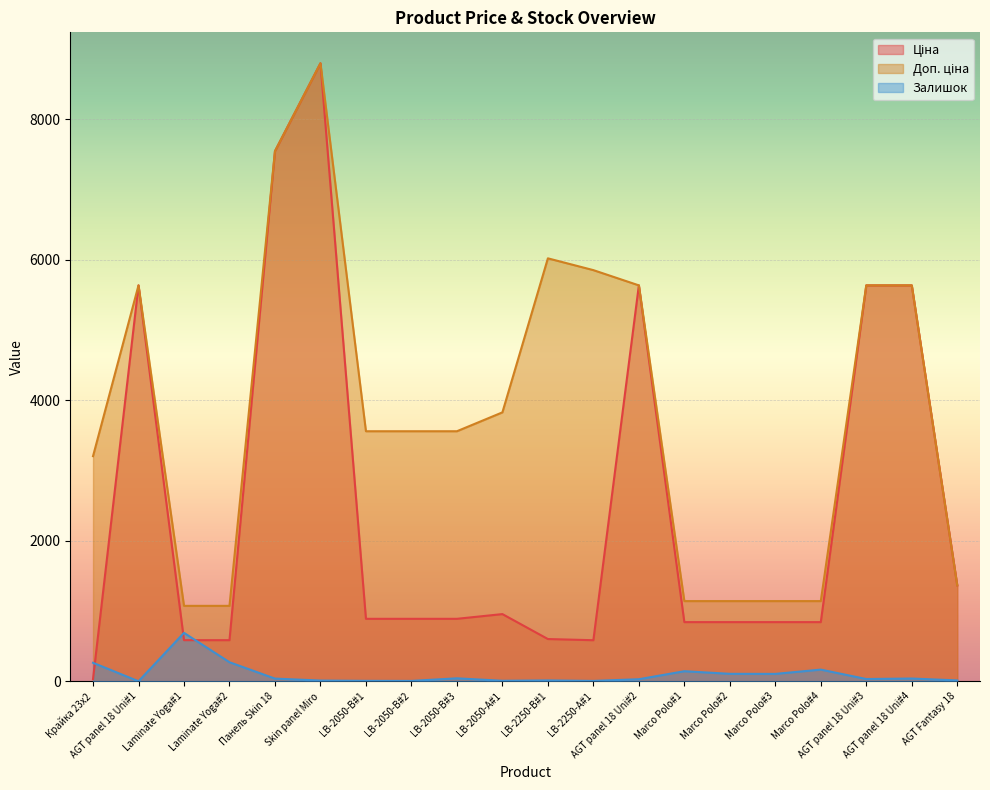

Reading left to right, extract all data points from this chart.

Ціна: Крайка 23x2=32.0	AGT panel 18 Uni#1=5636.0	Laminate Yoga#1=586.0	Laminate Yoga#2=586.0	Панель Skin 18=7545.9	Skin panel Miro=8797.6	LB-2050-В#1=889.9	LB-2050-В#2=889.9	LB-2050-В#3=889.9	LB-2050-А#1=957.1	LB-2250-В#1=602.1	LB-2250-А#1=585.3	AGT panel 18 Uni#2=5636.0	Marco Polo#1=842.8	Marco Polo#2=842.8	Marco Polo#3=842.8	Marco Polo#4=842.8	AGT panel 18 Uni#3=5636.0	AGT panel 18 Uni#4=5636.0	AGT Fantasy 18=1366.3
Доп. ціна: Крайка 23x2=3205.0	AGT panel 18 Uni#1=5636.0	Laminate Yoga#1=1074.5	Laminate Yoga#2=1074.5	Панель Skin 18=7545.9	Skin panel Miro=8797.6	LB-2050-В#1=3559.7	LB-2050-В#2=3559.7	LB-2050-В#3=3559.7	LB-2050-А#1=3828.4	LB-2250-В#1=6020.8	LB-2250-А#1=5852.9	AGT panel 18 Uni#2=5636.0	Marco Polo#1=1142.1	Marco Polo#2=1142.1	Marco Polo#3=1142.1	Marco Polo#4=1142.1	AGT panel 18 Uni#3=5636.0	AGT panel 18 Uni#4=5636.0	AGT Fantasy 18=1366.0
Залишок: Крайка 23x2=264.0	AGT panel 18 Uni#1=1.0	Laminate Yoga#1=690.0	Laminate Yoga#2=272.0	Панель Skin 18=39.0	Skin panel Miro=11.0	LB-2050-В#1=7.0	LB-2050-В#2=6.0	LB-2050-В#3=43.0	LB-2050-А#1=8.0	LB-2250-В#1=13.0	LB-2250-А#1=6.0	AGT panel 18 Uni#2=30.0	Marco Polo#1=144.0	Marco Polo#2=107.0	Marco Polo#3=106.0	Marco Polo#4=167.0	AGT panel 18 Uni#3=33.0	AGT panel 18 Uni#4=40.0	AGT Fantasy 18=13.0